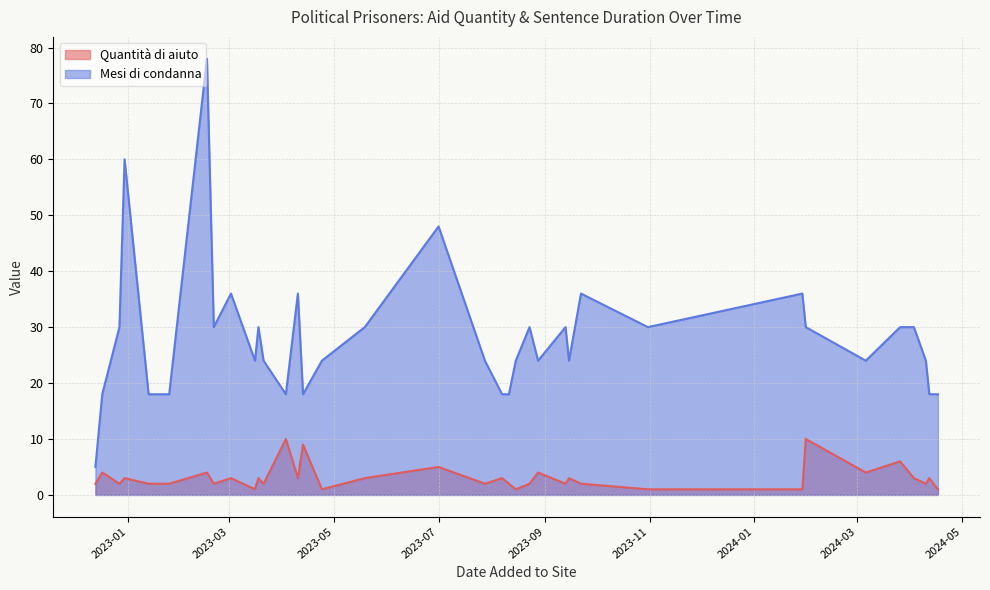

True or false: Quantità di aiuto and Mesi di condanna cross at least once.

False